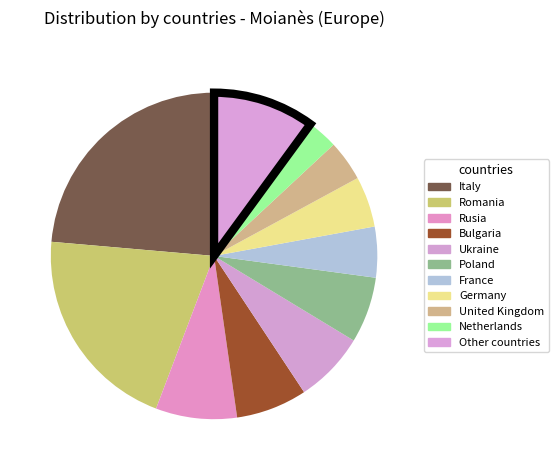

Rank the categories by value from lowest to highest.

Netherlands, United Kingdom, France, Germany, Poland, Bulgaria, Ukraine, Rusia, Other countries, Romania, Italy